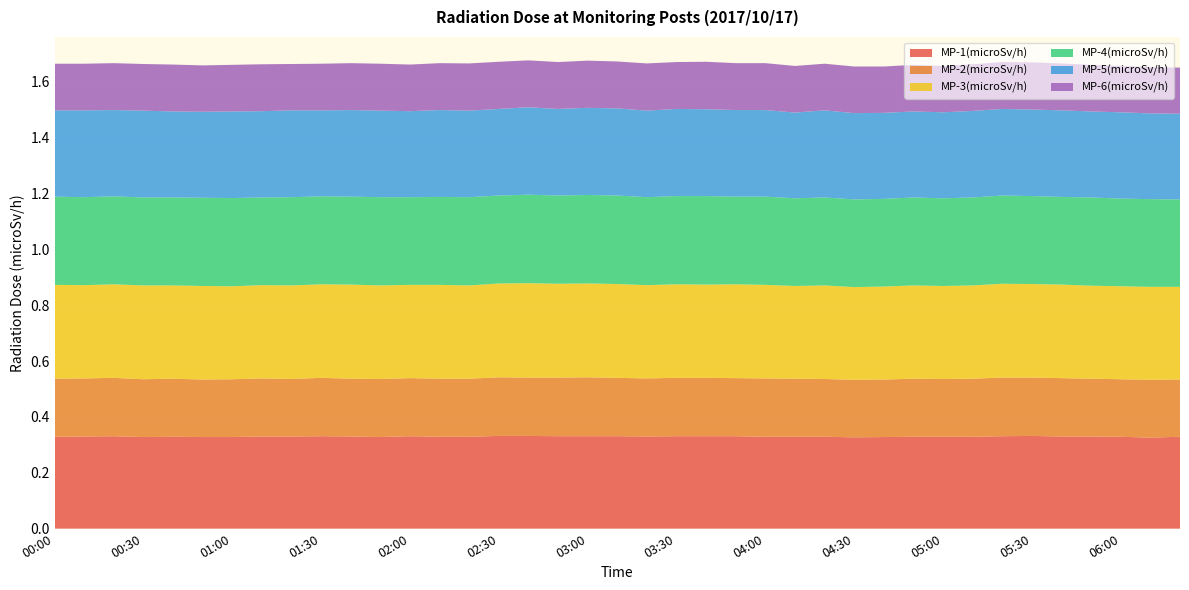

Reading left to right, what are all the values shown in this chart?

MP-1(microSv/h): 00:00=0.3	00:10=0.3	00:20=0.3	00:30=0.3	00:40=0.3	00:50=0.3	01:00=0.3	01:10=0.3	01:20=0.3	01:30=0.3	01:40=0.3	01:50=0.3	02:00=0.3	02:10=0.3	02:20=0.3	02:30=0.3	02:40=0.3	02:50=0.3	03:00=0.3	03:10=0.3	03:20=0.3	03:30=0.3	03:40=0.3	03:50=0.3	04:00=0.3	04:10=0.3	04:20=0.3	04:30=0.3	04:40=0.3	04:50=0.3	05:00=0.3	05:10=0.3	05:20=0.3	05:30=0.3	05:40=0.3	05:50=0.3	06:00=0.3	06:10=0.3	06:20=0.3
MP-2(microSv/h): 00:00=0.2	00:10=0.2	00:20=0.2	00:30=0.2	00:40=0.2	00:50=0.2	01:00=0.2	01:10=0.2	01:20=0.2	01:30=0.2	01:40=0.2	01:50=0.2	02:00=0.2	02:10=0.2	02:20=0.2	02:30=0.2	02:40=0.2	02:50=0.2	03:00=0.2	03:10=0.2	03:20=0.2	03:30=0.2	03:40=0.2	03:50=0.2	04:00=0.2	04:10=0.2	04:20=0.2	04:30=0.2	04:40=0.2	04:50=0.2	05:00=0.2	05:10=0.2	05:20=0.2	05:30=0.2	05:40=0.2	05:50=0.2	06:00=0.2	06:10=0.2	06:20=0.2
MP-3(microSv/h): 00:00=0.3	00:10=0.3	00:20=0.3	00:30=0.3	00:40=0.3	00:50=0.3	01:00=0.3	01:10=0.3	01:20=0.3	01:30=0.3	01:40=0.3	01:50=0.3	02:00=0.3	02:10=0.3	02:20=0.3	02:30=0.3	02:40=0.3	02:50=0.3	03:00=0.3	03:10=0.3	03:20=0.3	03:30=0.3	03:40=0.3	03:50=0.3	04:00=0.3	04:10=0.3	04:20=0.3	04:30=0.3	04:40=0.3	04:50=0.3	05:00=0.3	05:10=0.3	05:20=0.3	05:30=0.3	05:40=0.3	05:50=0.3	06:00=0.3	06:10=0.3	06:20=0.3
MP-4(microSv/h): 00:00=0.3	00:10=0.3	00:20=0.3	00:30=0.3	00:40=0.3	00:50=0.3	01:00=0.3	01:10=0.3	01:20=0.3	01:30=0.3	01:40=0.3	01:50=0.3	02:00=0.3	02:10=0.3	02:20=0.3	02:30=0.3	02:40=0.3	02:50=0.3	03:00=0.3	03:10=0.3	03:20=0.3	03:30=0.3	03:40=0.3	03:50=0.3	04:00=0.3	04:10=0.3	04:20=0.3	04:30=0.3	04:40=0.3	04:50=0.3	05:00=0.3	05:10=0.3	05:20=0.3	05:30=0.3	05:40=0.3	05:50=0.3	06:00=0.3	06:10=0.3	06:20=0.3
MP-5(microSv/h): 00:00=0.3	00:10=0.3	00:20=0.3	00:30=0.3	00:40=0.3	00:50=0.3	01:00=0.3	01:10=0.3	01:20=0.3	01:30=0.3	01:40=0.3	01:50=0.3	02:00=0.3	02:10=0.3	02:20=0.3	02:30=0.3	02:40=0.3	02:50=0.3	03:00=0.3	03:10=0.3	03:20=0.3	03:30=0.3	03:40=0.3	03:50=0.3	04:00=0.3	04:10=0.3	04:20=0.3	04:30=0.3	04:40=0.3	04:50=0.3	05:00=0.3	05:10=0.3	05:20=0.3	05:30=0.3	05:40=0.3	05:50=0.3	06:00=0.3	06:10=0.3	06:20=0.3
MP-6(microSv/h): 00:00=0.2	00:10=0.2	00:20=0.2	00:30=0.2	00:40=0.2	00:50=0.2	01:00=0.2	01:10=0.2	01:20=0.2	01:30=0.2	01:40=0.2	01:50=0.2	02:00=0.2	02:10=0.2	02:20=0.2	02:30=0.2	02:40=0.2	02:50=0.2	03:00=0.2	03:10=0.2	03:20=0.2	03:30=0.2	03:40=0.2	03:50=0.2	04:00=0.2	04:10=0.2	04:20=0.2	04:30=0.2	04:40=0.2	04:50=0.2	05:00=0.2	05:10=0.2	05:20=0.2	05:30=0.2	05:40=0.2	05:50=0.2	06:00=0.2	06:10=0.2	06:20=0.2